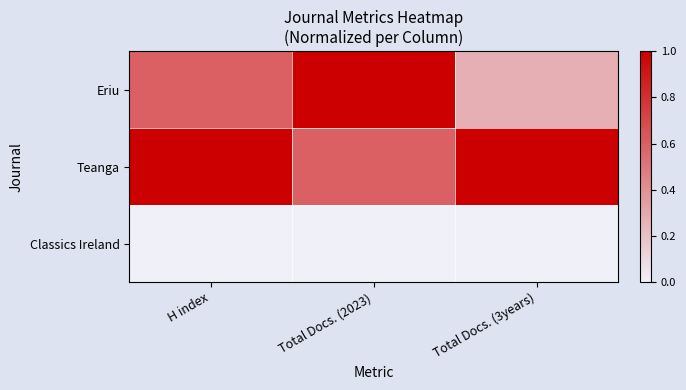

Reading left to right, extract all data points from this chart.

Eriu: H index=0.6	Total Docs. (2023)=1.0	Total Docs. (3years)=0.3
Teanga: H index=1.0	Total Docs. (2023)=0.6	Total Docs. (3years)=1.0
Classics Ireland: H index=0.0	Total Docs. (2023)=0.0	Total Docs. (3years)=0.0